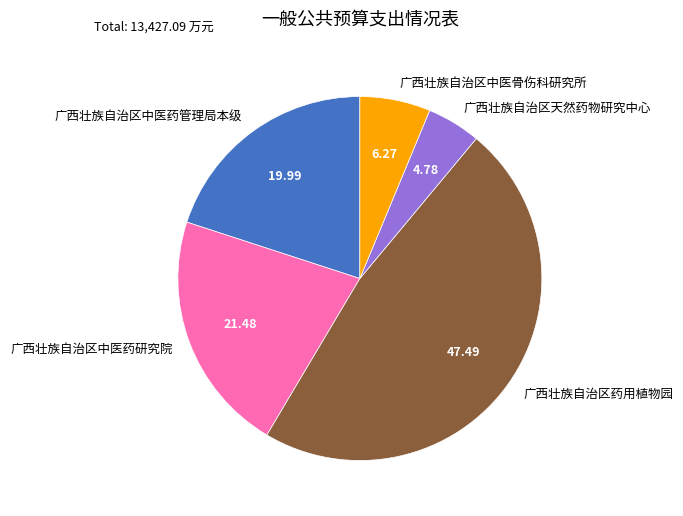

Which slice is the largest?

广西壮族自治区药用植物园